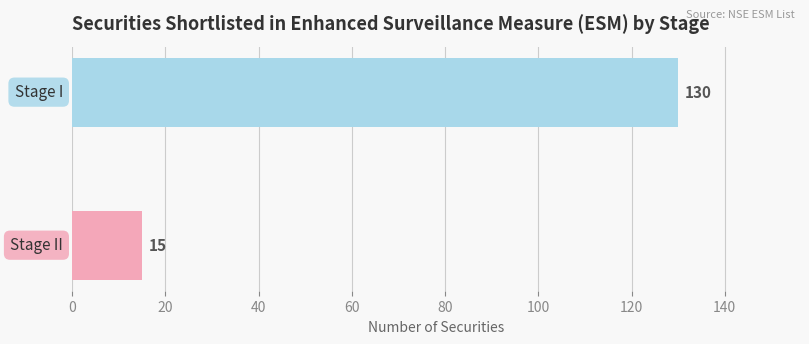

What is the maximum value shown in the chart?

130